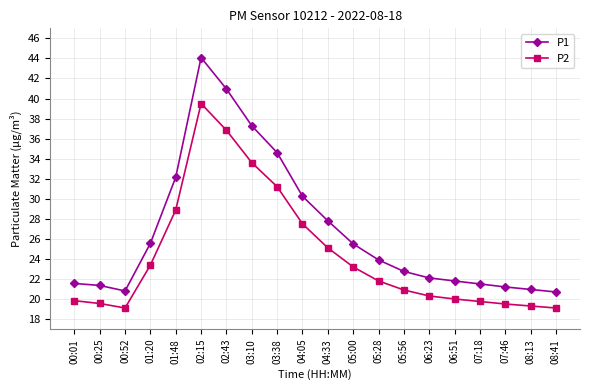

True or false: P2 and P1 intersect in this chart.

False